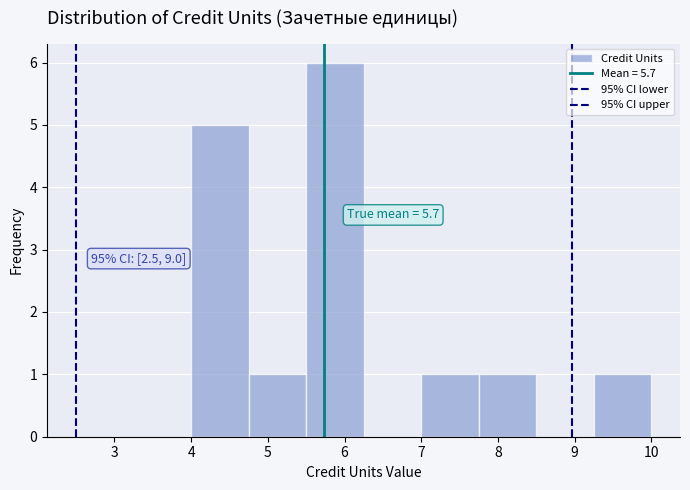

Which range on the x-axis has the tallest bar?

5.50 to 6.25